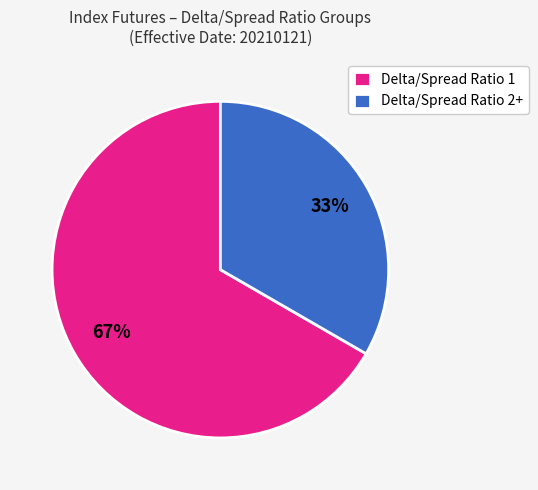

Is the sum of Delta/Spread Ratio 2+ and Delta/Spread Ratio 1 greater than half?

Yes